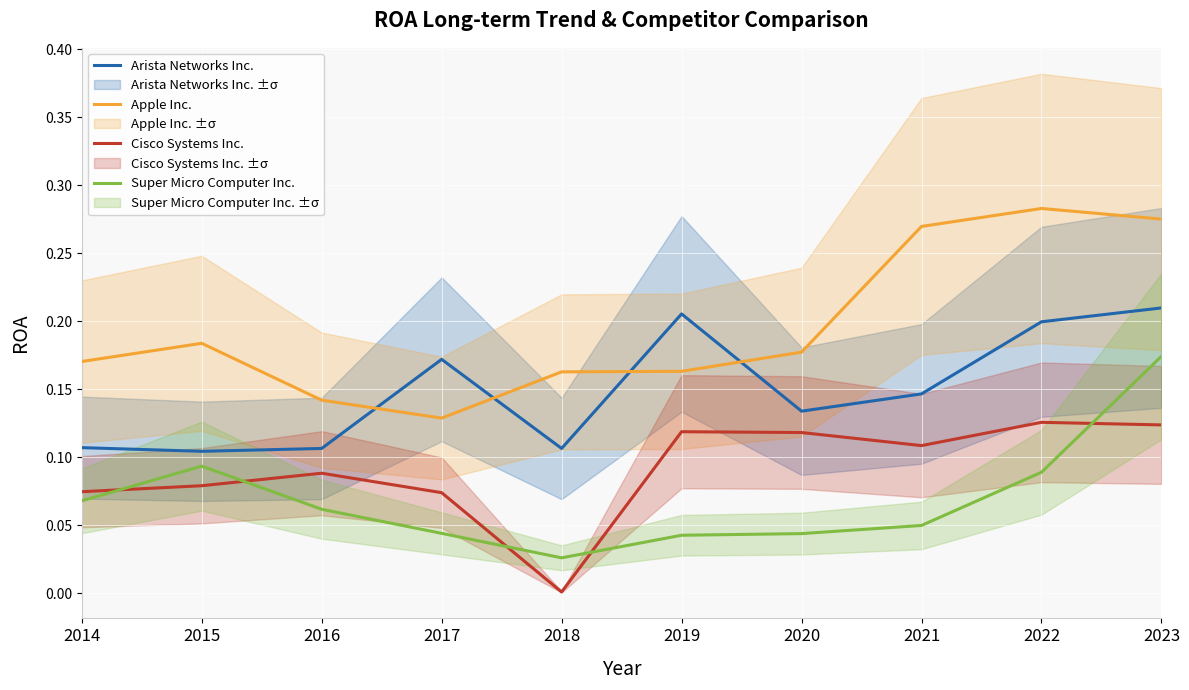

At which category does Apple Inc. reach its first local peak?

2015